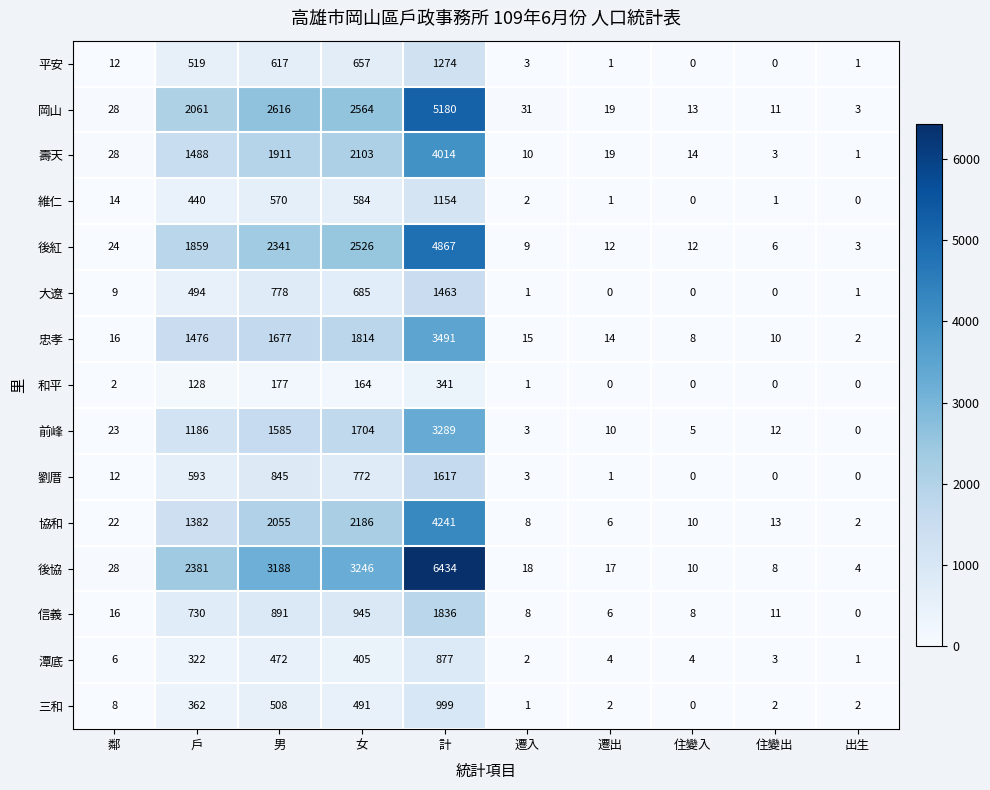

What is the difference between the second highest and minimum values in the 協和 series?

2184